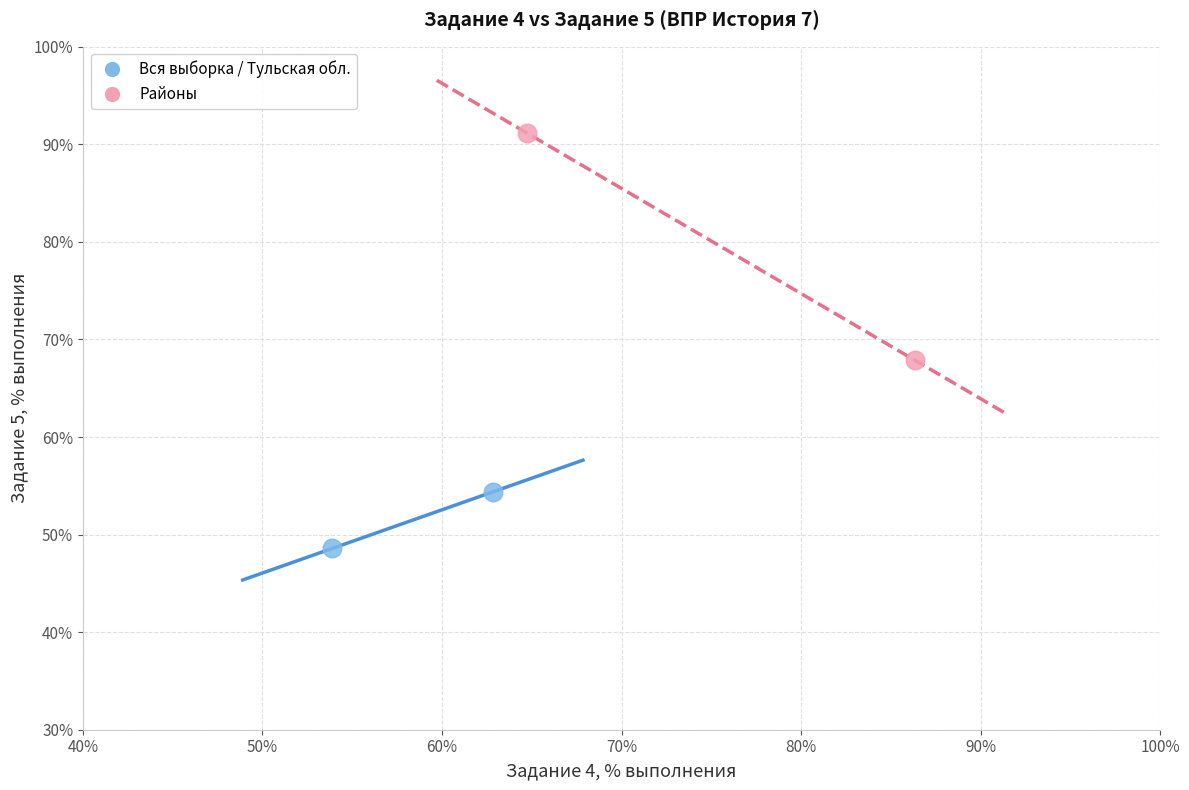

What are all the series names shown in the legend?

Вся выборка / Тульская обл., Районы